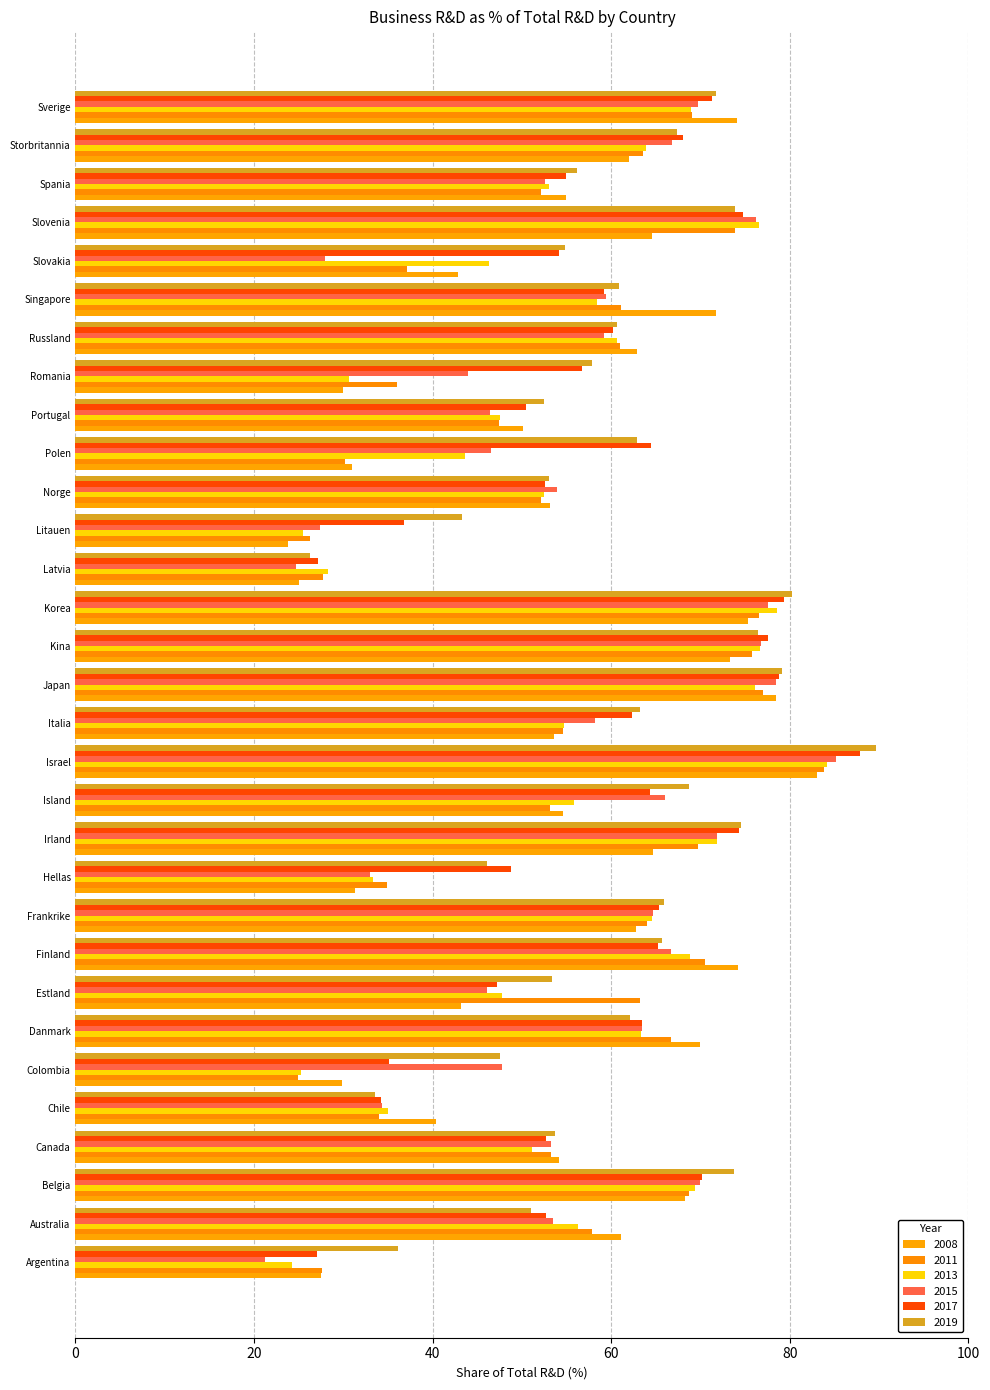

Which series has the widest spread of values?

2015